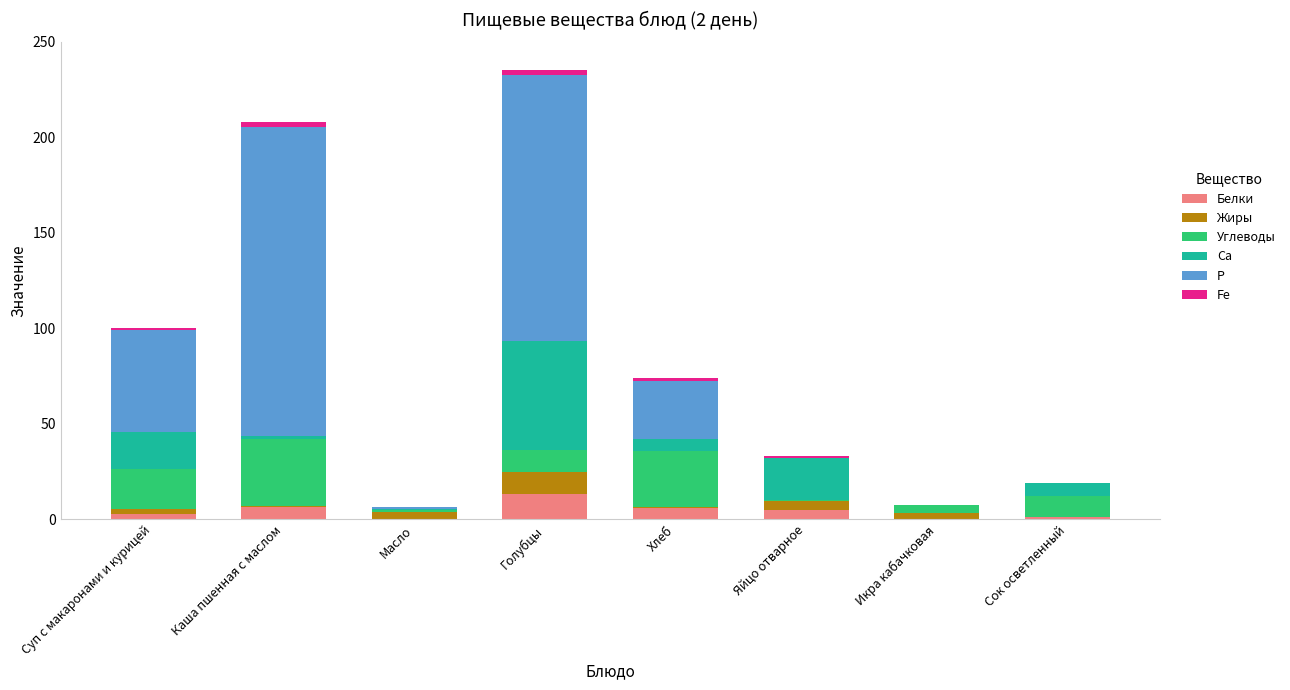

What is the maximum value for Белки?

13.5